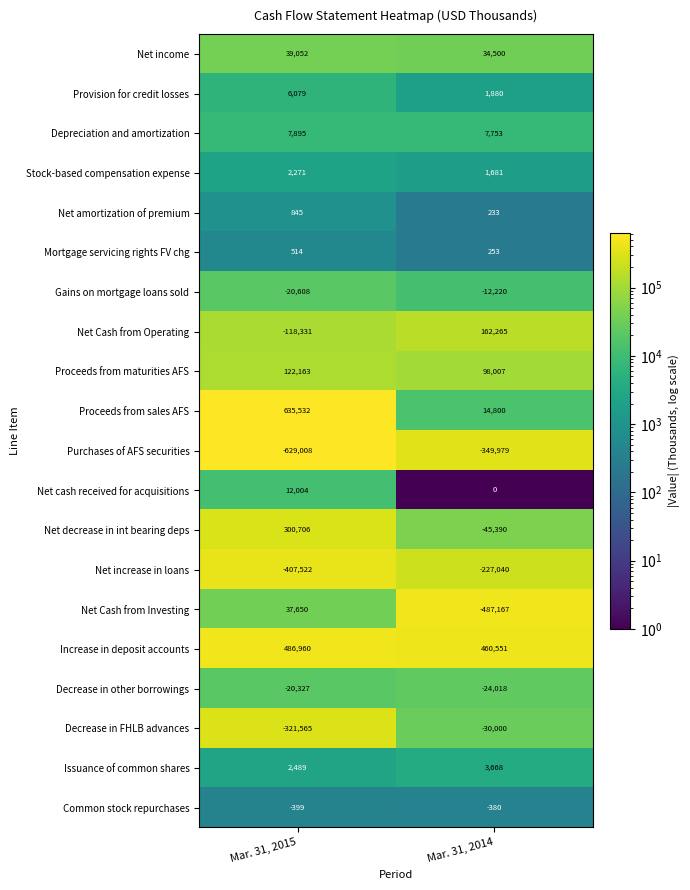

Which series has the largest range (max minus min)?

Proceeds from sales AFS